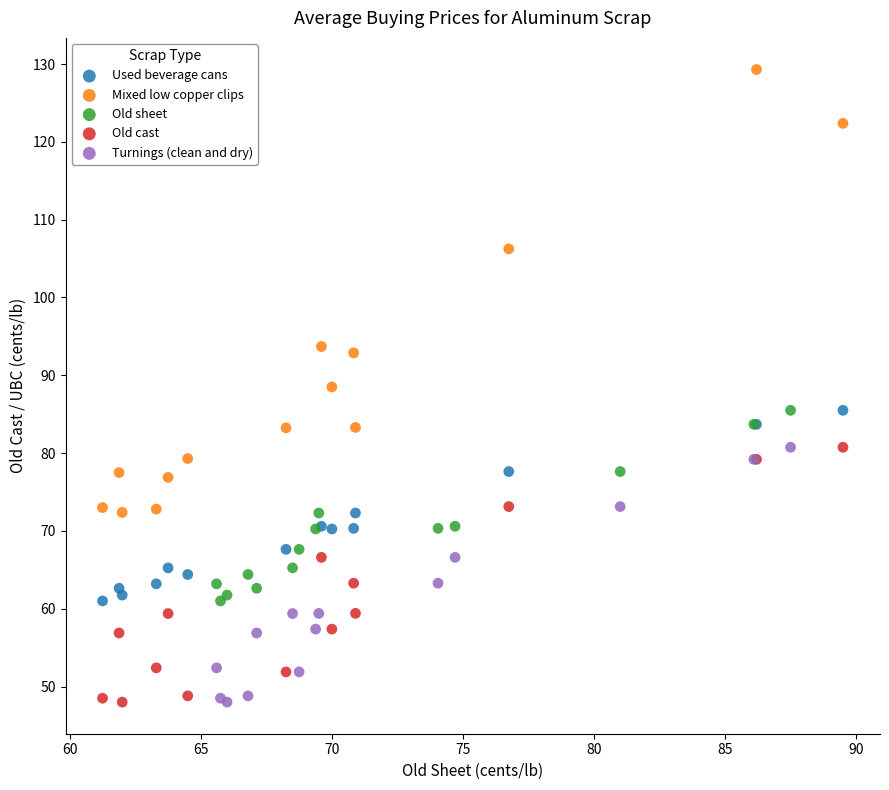

Which series has the widest spread of Y values?

Mixed low copper clips